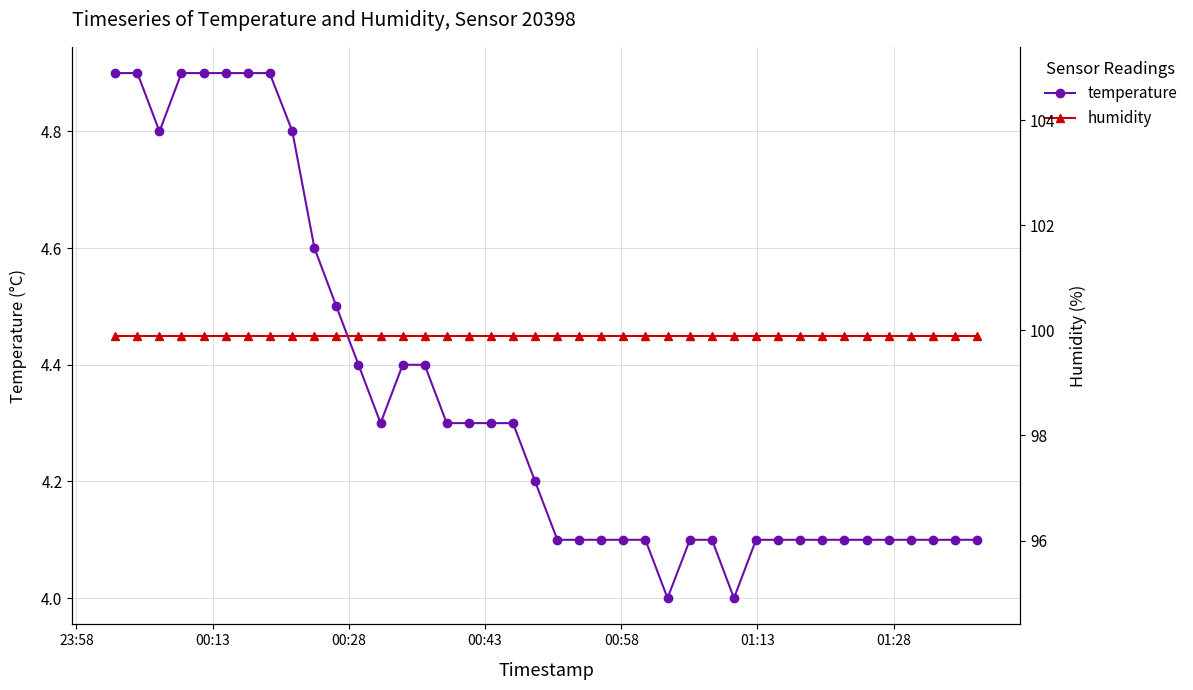

True or false: humidity and temperature cross at least once.

False